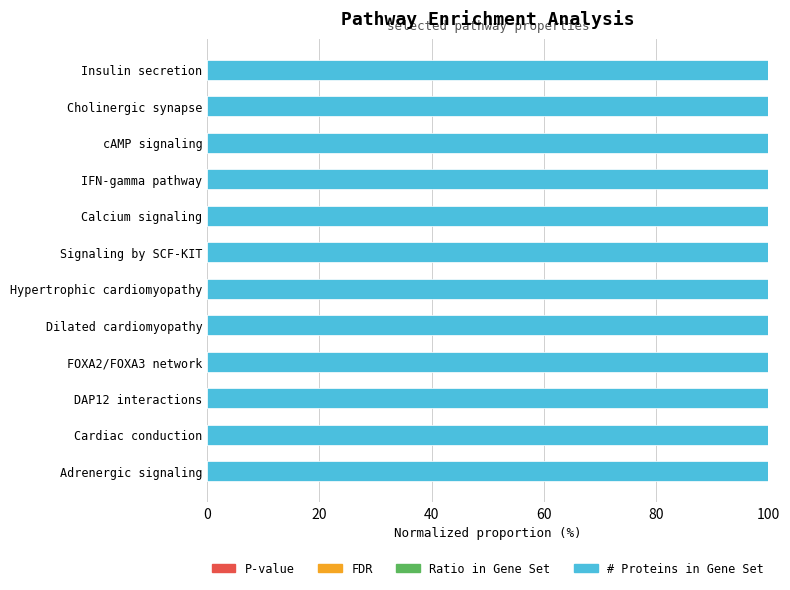

How many series are shown in this chart?

4